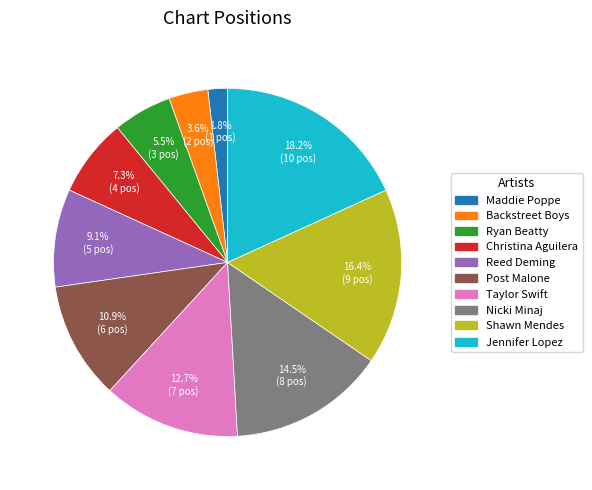

Approximately how many times larger is the value at Jennifer Lopez compared to Shawn Mendes?

1.1